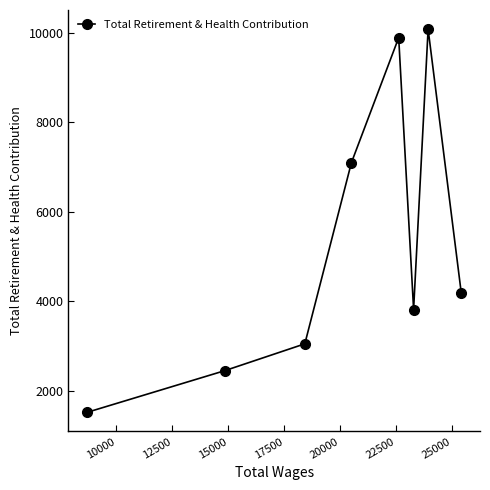

What is the sum of all values?

42050